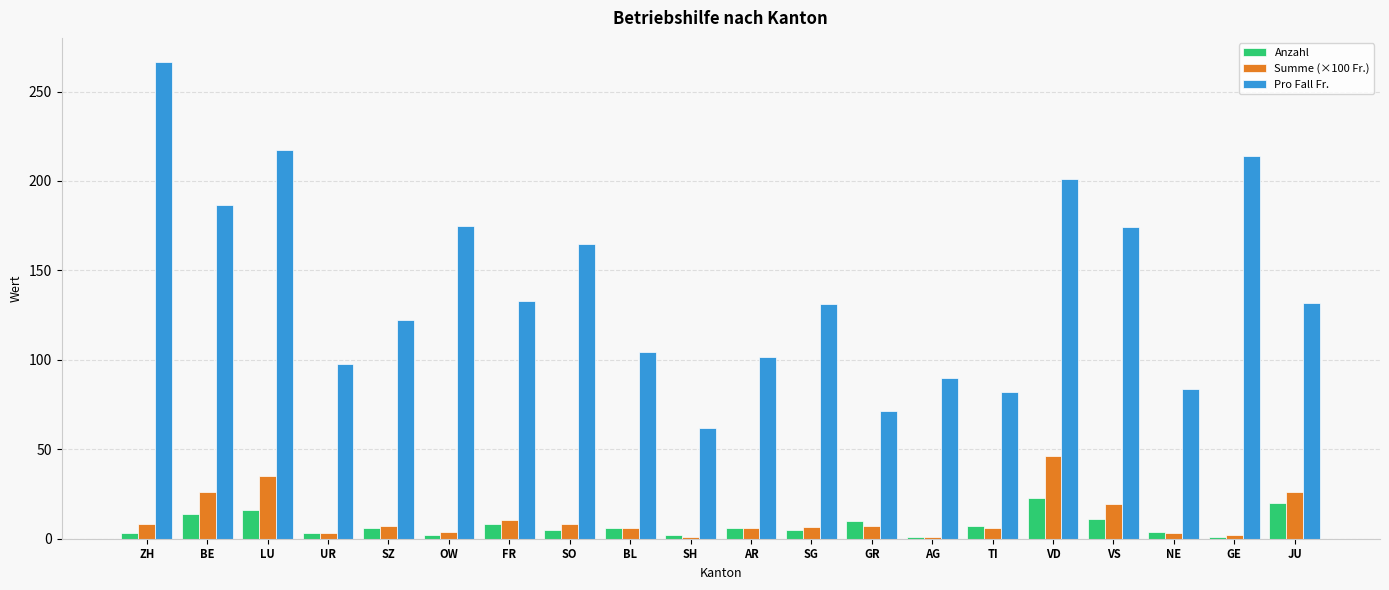

Count the number of data series in this chart.

3